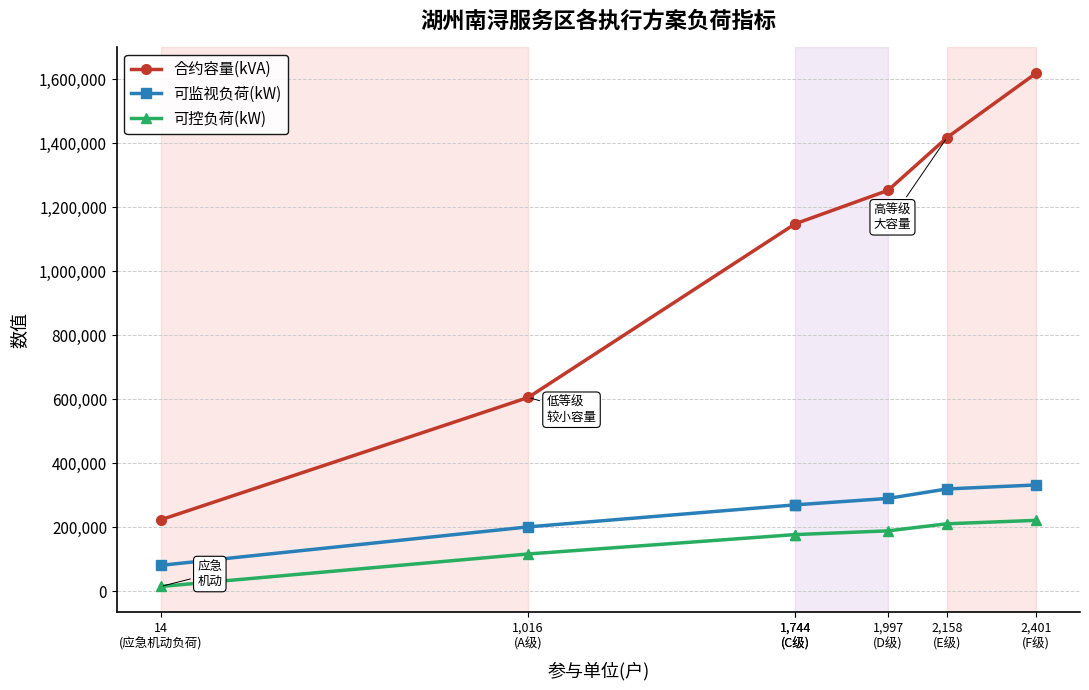

Is the value of 合约容量(kVA) at 1,997
(D级) greater than the value of 可控负荷(kW) at 14
(应急机动负荷)?

Yes